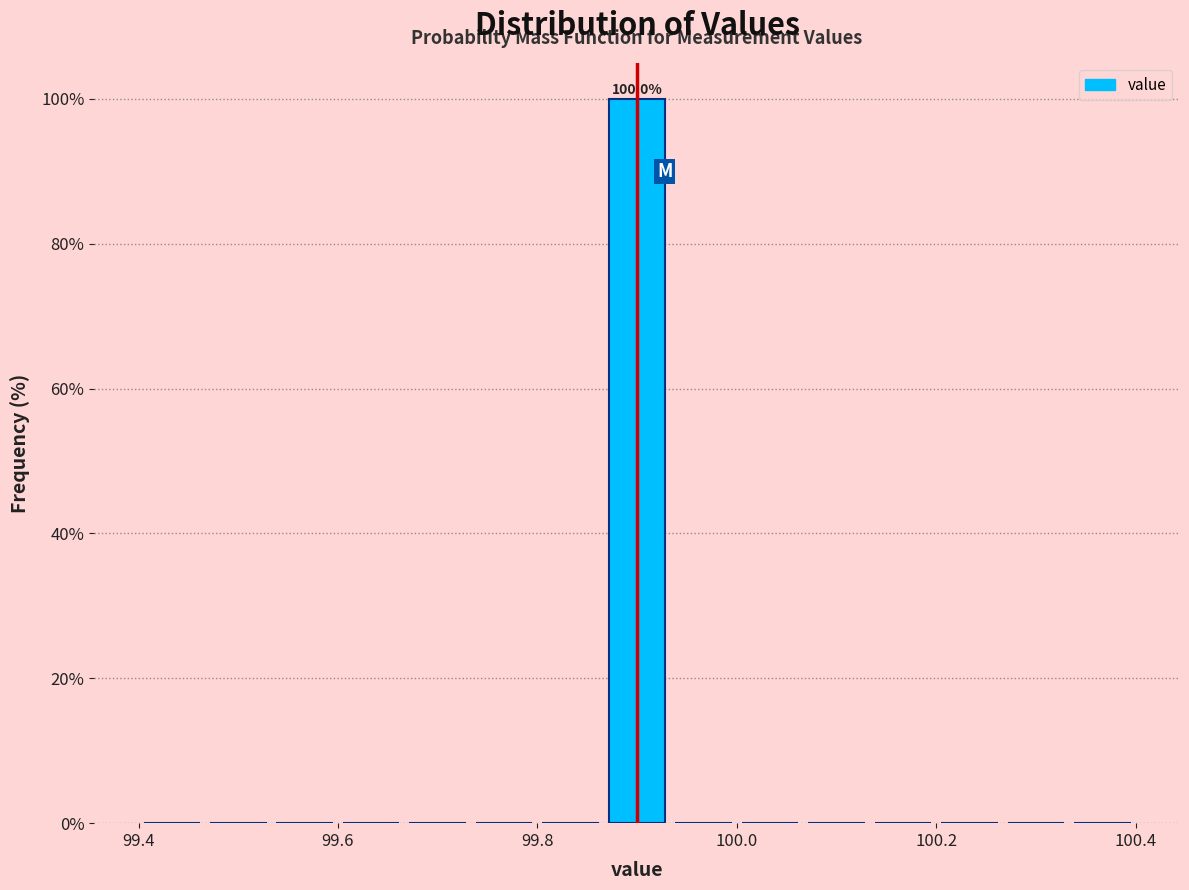

Read against the x-axis, roughly where is the centre of the tallest bar?

99.90